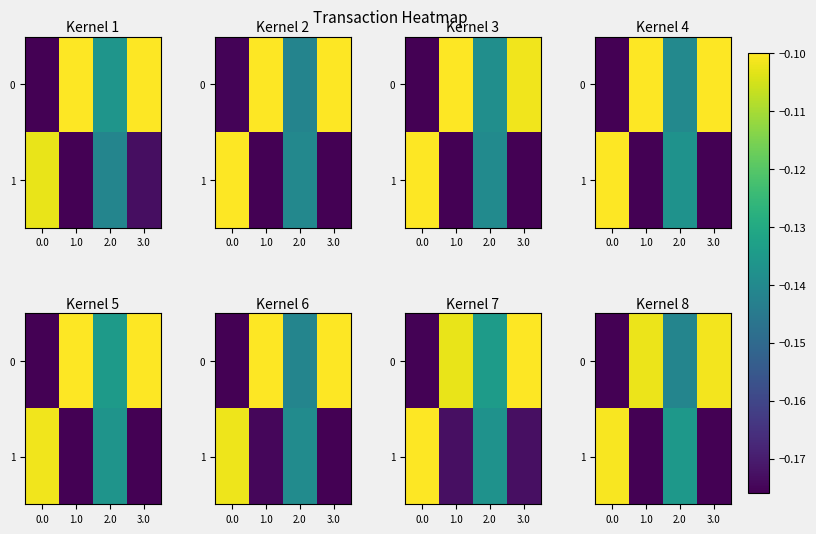

At 3.0, list the series in order from largest to smallest.

0, 1